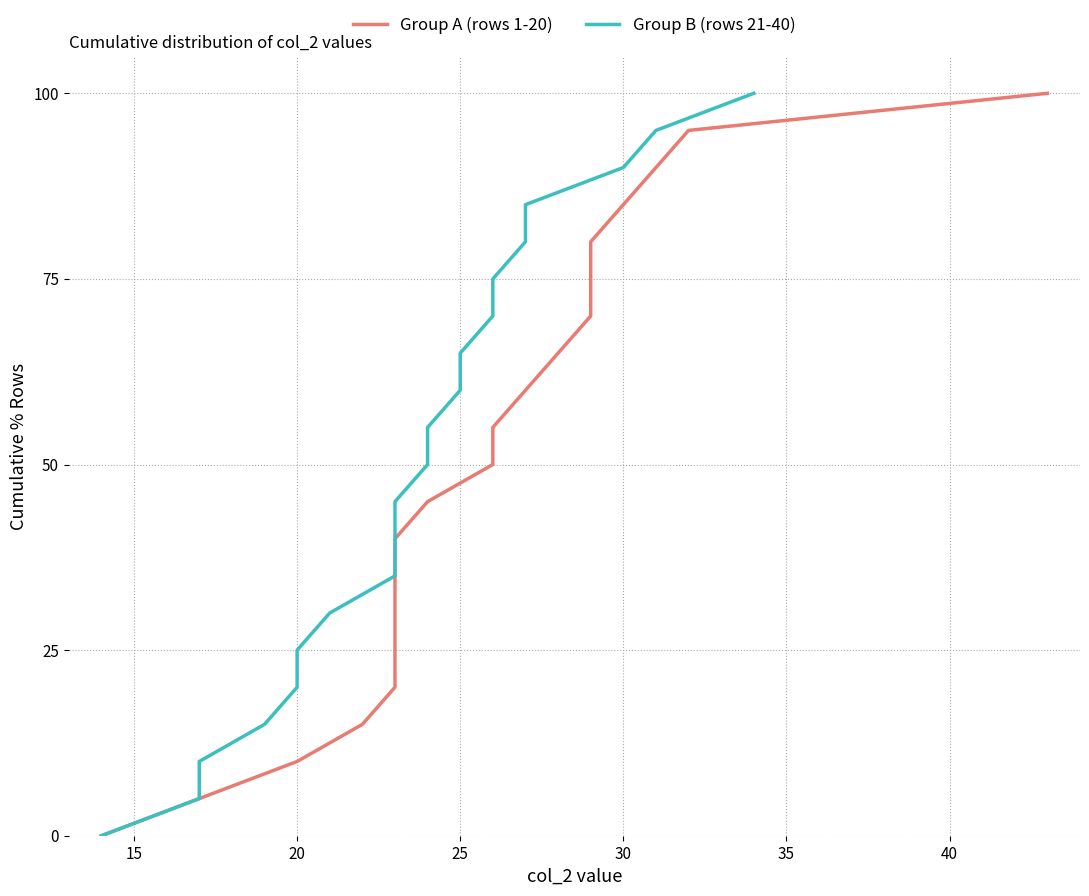

True or false: Group A (rows 1-20) has more than 0 interior local peaks.

False